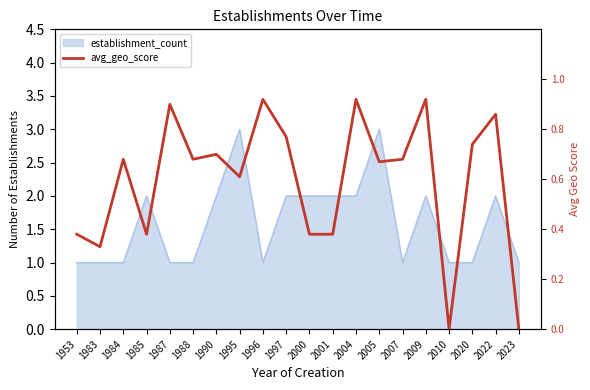

At which category does the chart reach its minimum across all series?

2010